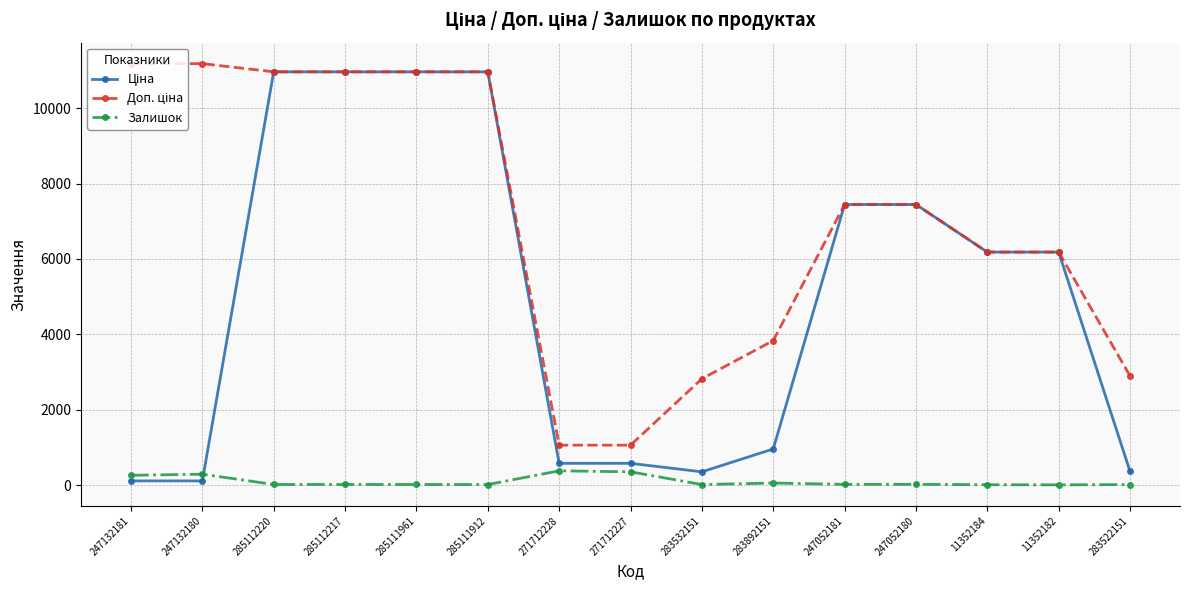

What is the greatest value displayed?

11182.0